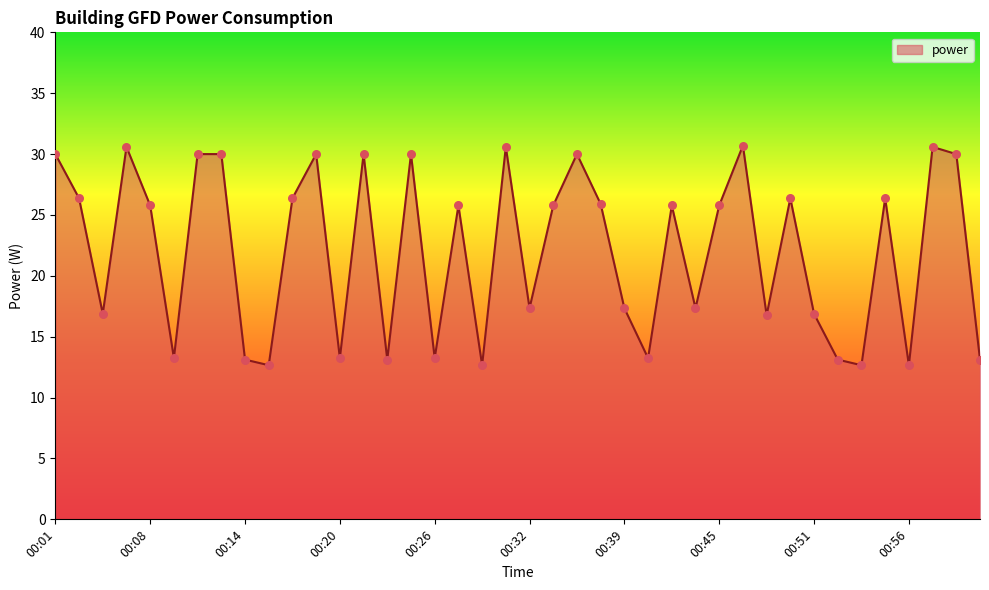

What is the minimum value shown in the chart?

12.7